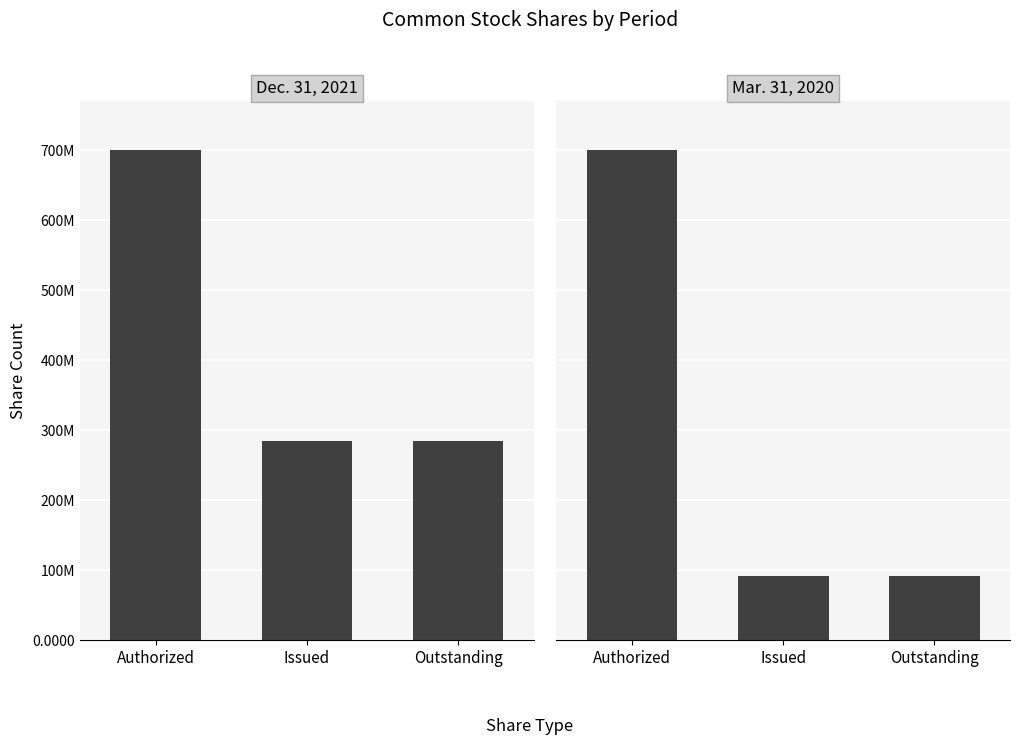

List the series in order of their peak value, lowest first.

Dec. 31, 2021, Mar. 31, 2020